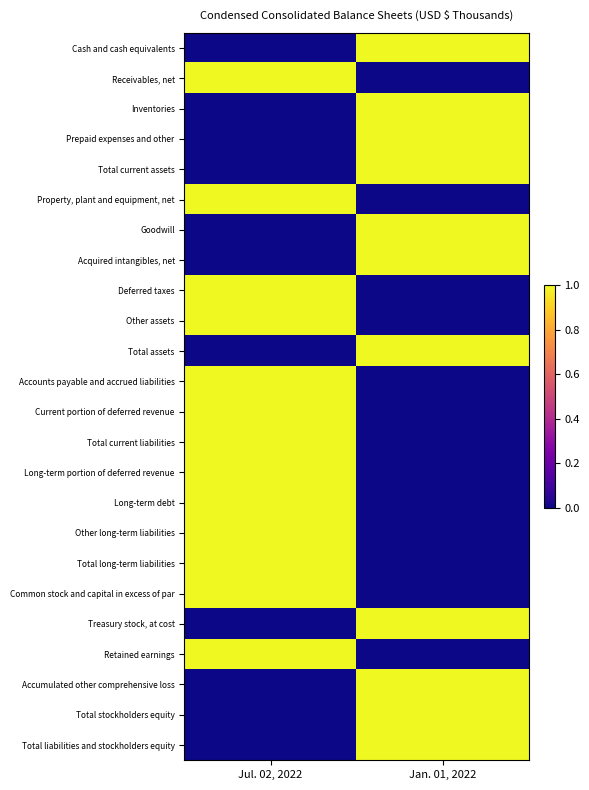

Rank the series at Jul. 02, 2022 from highest to lowest value.

Receivables, net, Property, plant and equipment, net, Deferred taxes, Other assets, Accounts payable and accrued liabilities, Current portion of deferred revenue, Total current liabilities, Long-term portion of deferred revenue, Long-term debt, Other long-term liabilities, Total long-term liabilities, Common stock and capital in excess of par, Retained earnings, Cash and cash equivalents, Inventories, Prepaid expenses and other, Total current assets, Goodwill, Acquired intangibles, net, Total assets, Treasury stock, at cost, Accumulated other comprehensive loss, Total stockholders equity, Total liabilities and stockholders equity